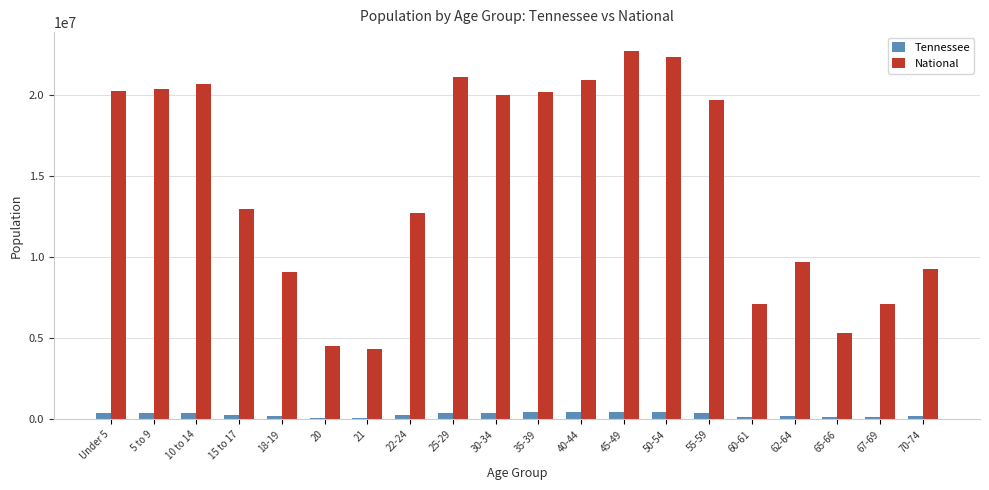

How many bars are there in total?

40